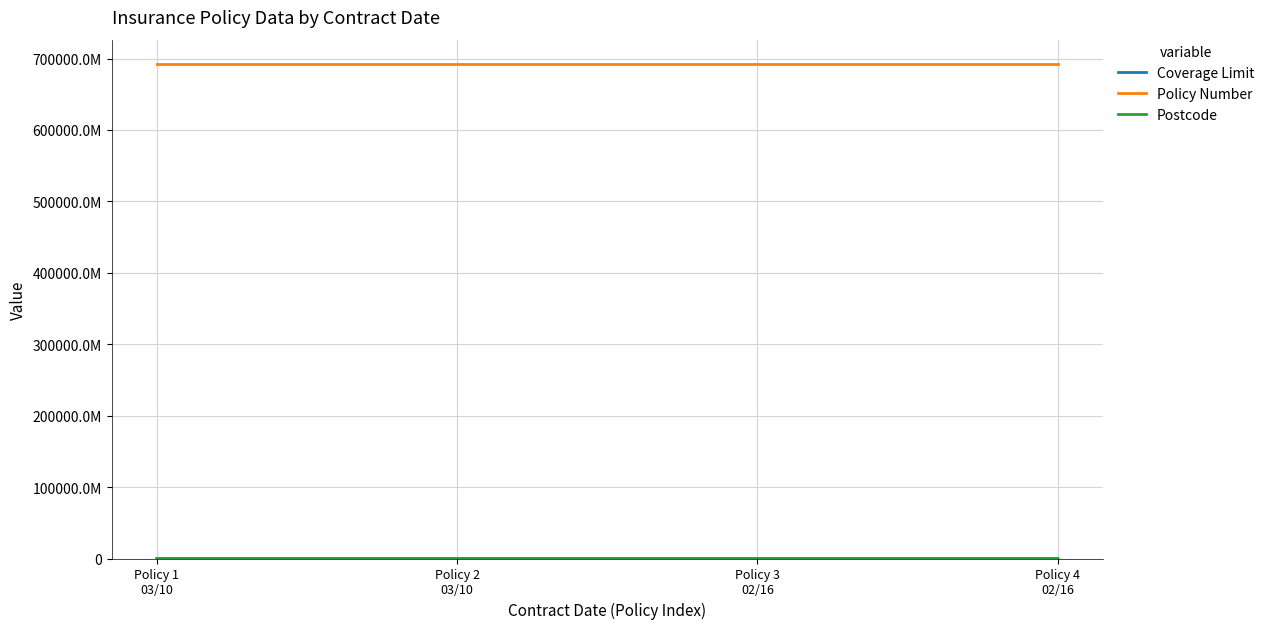

At which label is Postcode closest to 8579?

Policy 1
03/10